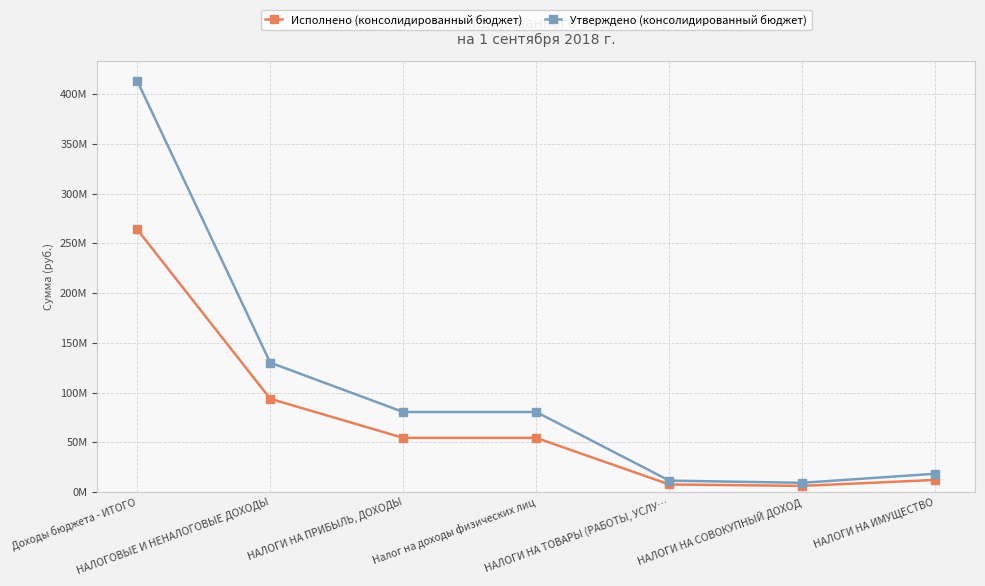

Which category has the lowest value across all series?

НАЛОГИ НА СОВОКУПНЫЙ ДОХОД